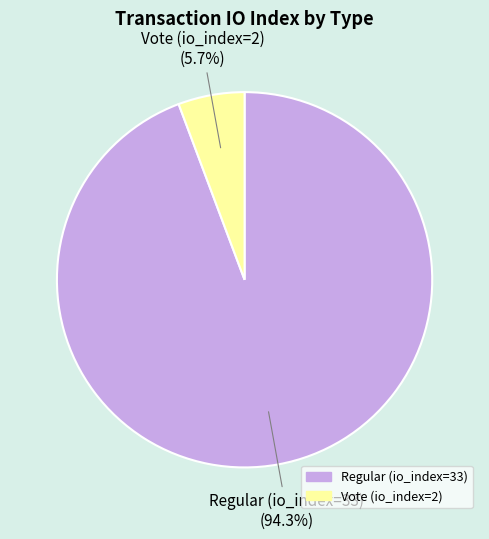

Combined, do Vote (io_index=2) and Regular (io_index=33) account for over 50%?

Yes